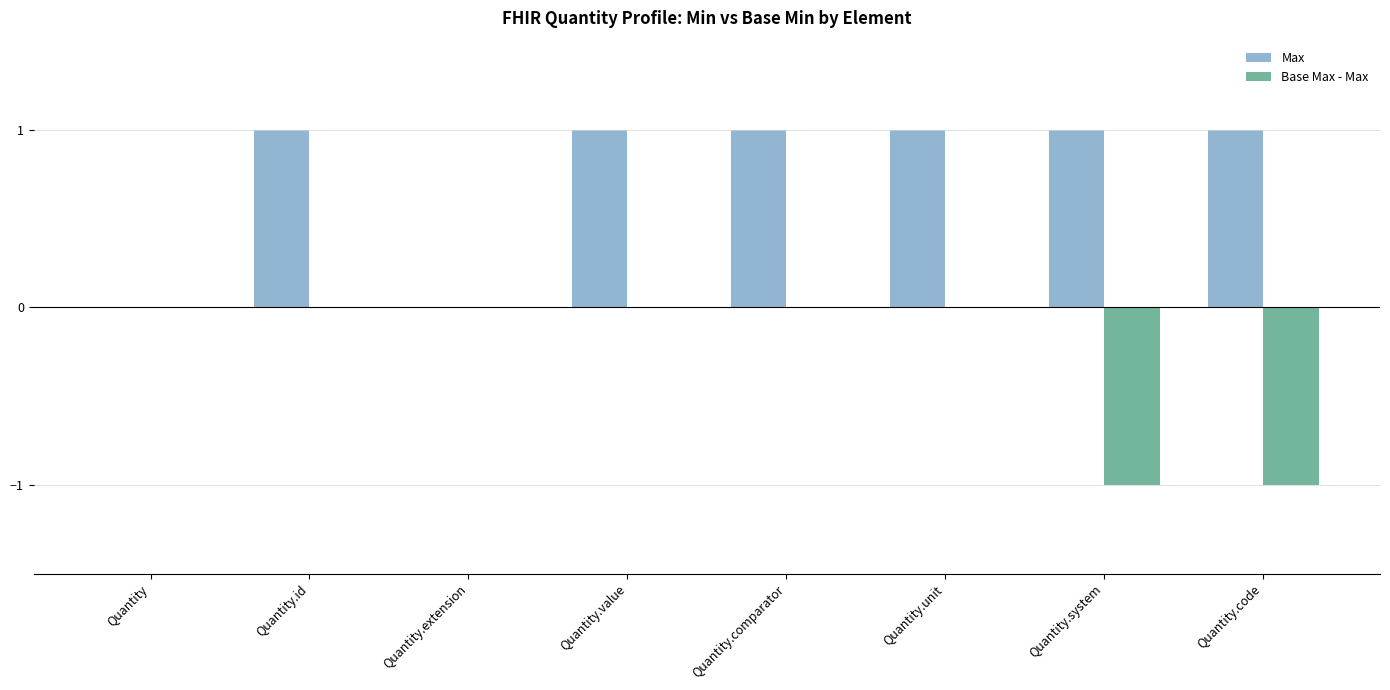

The value of Max at Quantity.system is 1. True or false?

True